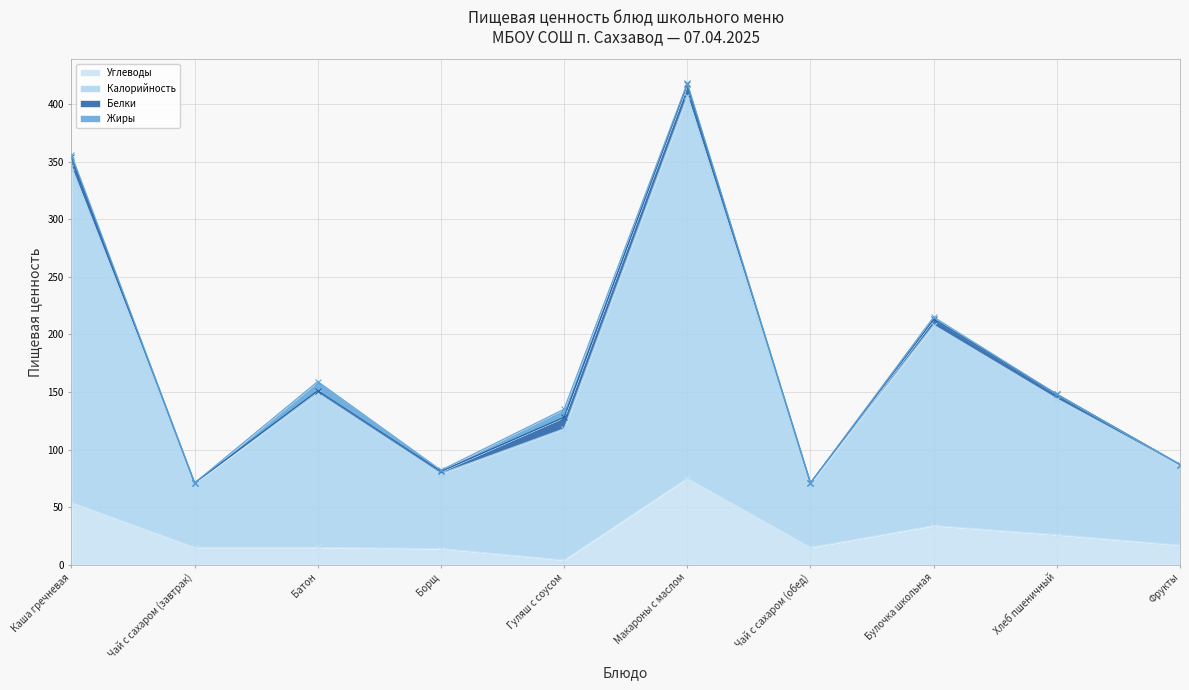

True or false: Углеводы has a value of 34 at Булочка школьная.

True